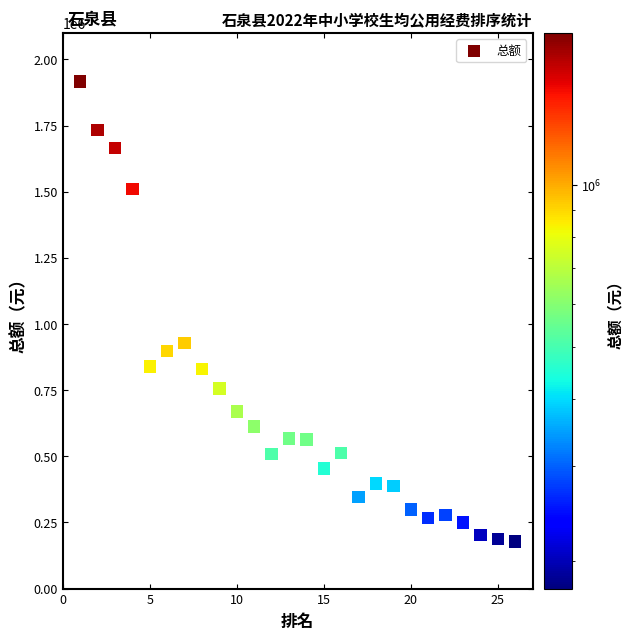

What is the range of Y values (max minus min)?

1738840